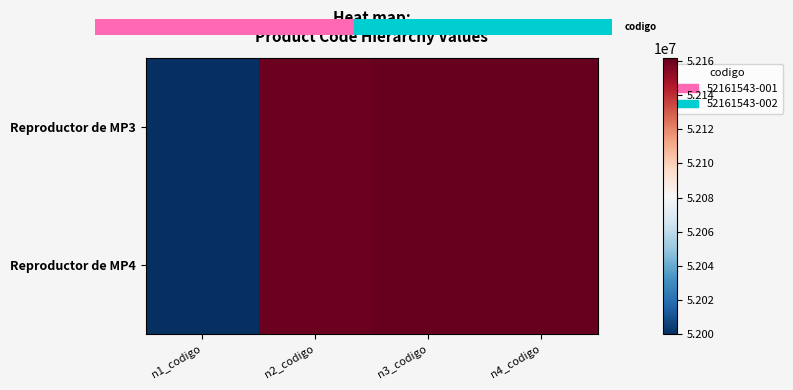

At n2_codigo, list the series in order from smallest to largest.

Reproductor de MP3, Reproductor de MP4